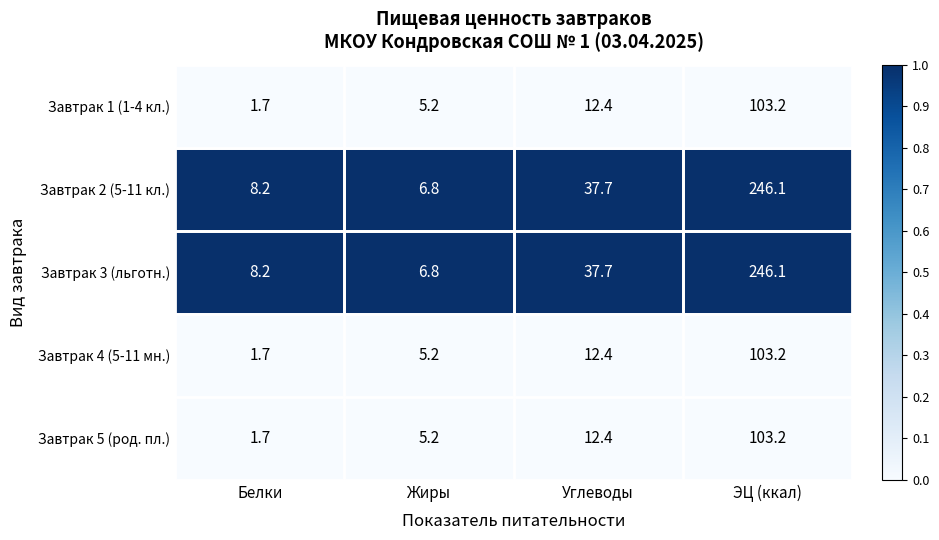

List the labels in order of Завтрак 4 (5-11 мн.) value, smallest first.

Белки, Жиры, Углеводы, ЭЦ (ккал)